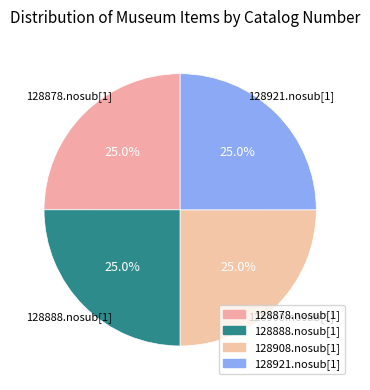

What is the total percentage of 128921.nosub[1] and 128878.nosub[1]?

50.0%